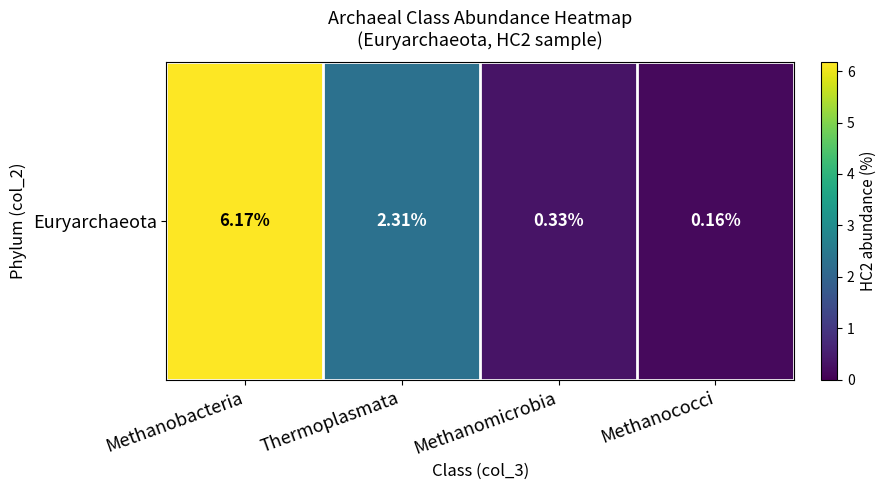

What is the difference between the maximum and second lowest values?

5.8